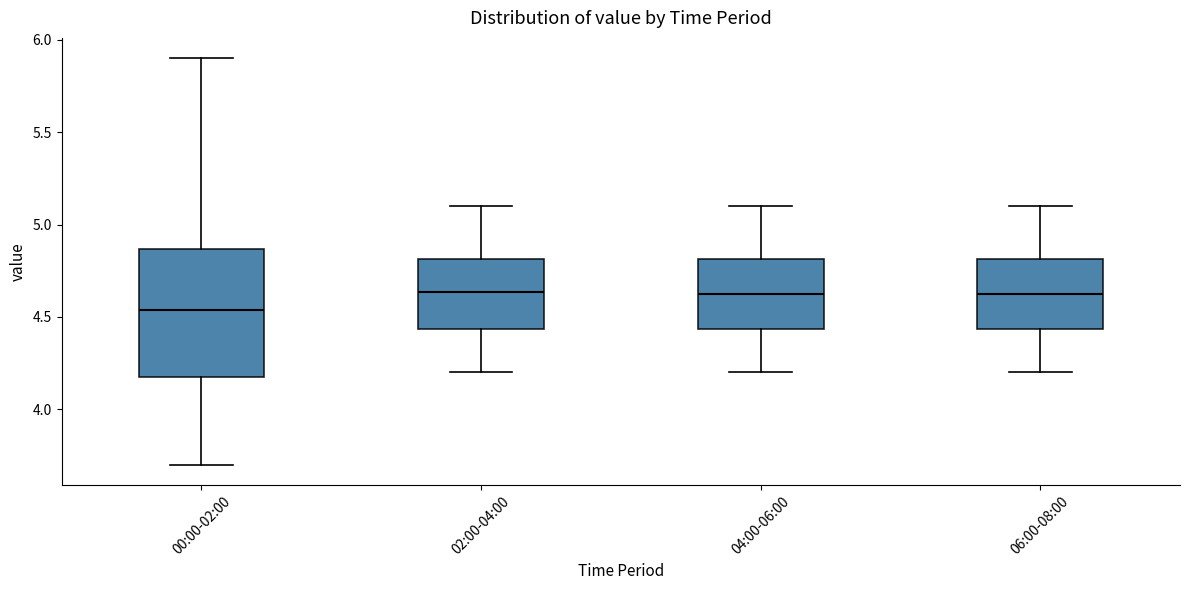

Reading left to right, read every box against the y-axis: the position of its median line, the range the box covers, and the ends of its whiskers. The values are not printed on the chart, so give them approximately, as read against the axis.

00:00-02:00: median 4.55, box 4.15 to 4.85, whiskers 3.70 to 5.90
02:00-04:00: median 4.65, box 4.45 to 4.80, whiskers 4.20 to 5.10
04:00-06:00: median 4.65, box 4.45 to 4.80, whiskers 4.20 to 5.10
06:00-08:00: median 4.65, box 4.45 to 4.80, whiskers 4.20 to 5.10